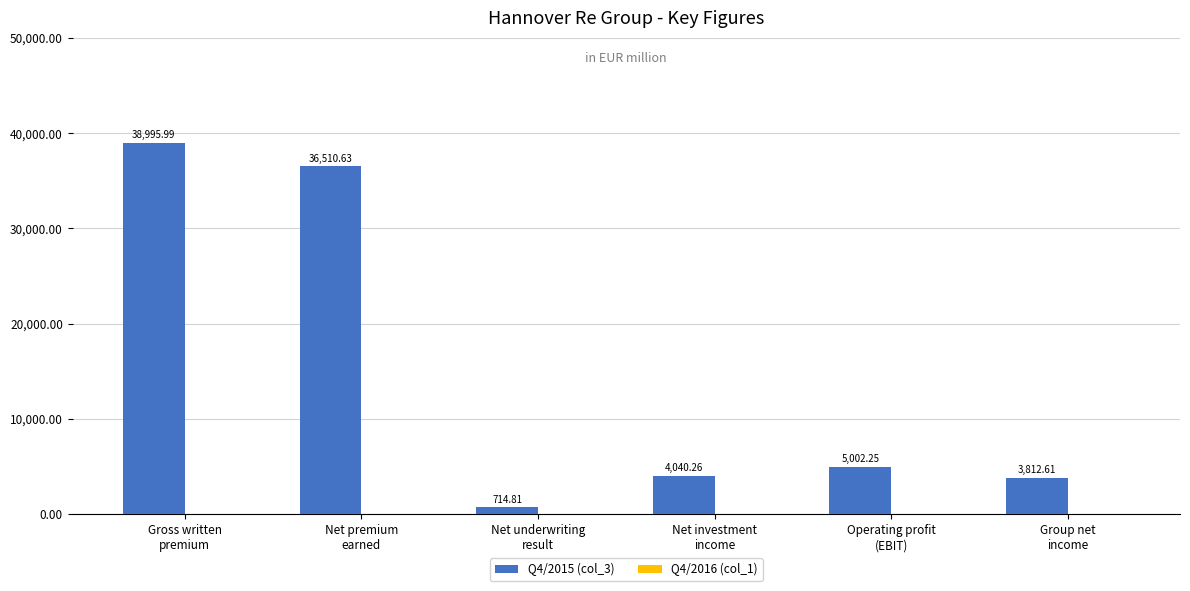

Are the bars grouped side by side (vs. stacked)?

No